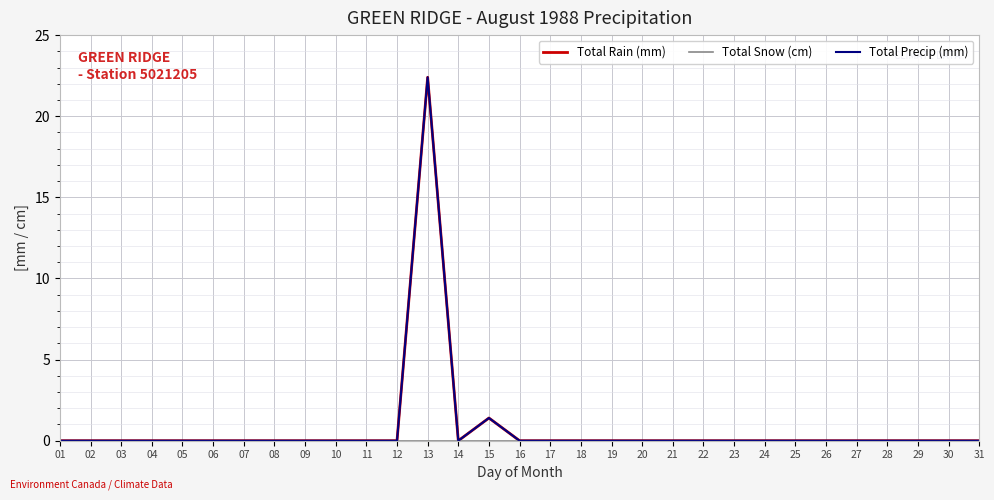

How many lines are shown in the chart?

3